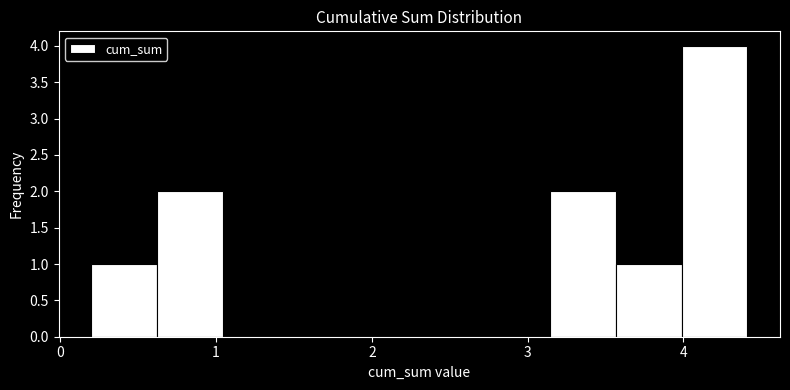

What is the height of the bar covering 4.0 to 4.4 on the x-axis? Neither the bar edges nor the heights are printed on the chart, so give them approximately, as read against the axes.

4